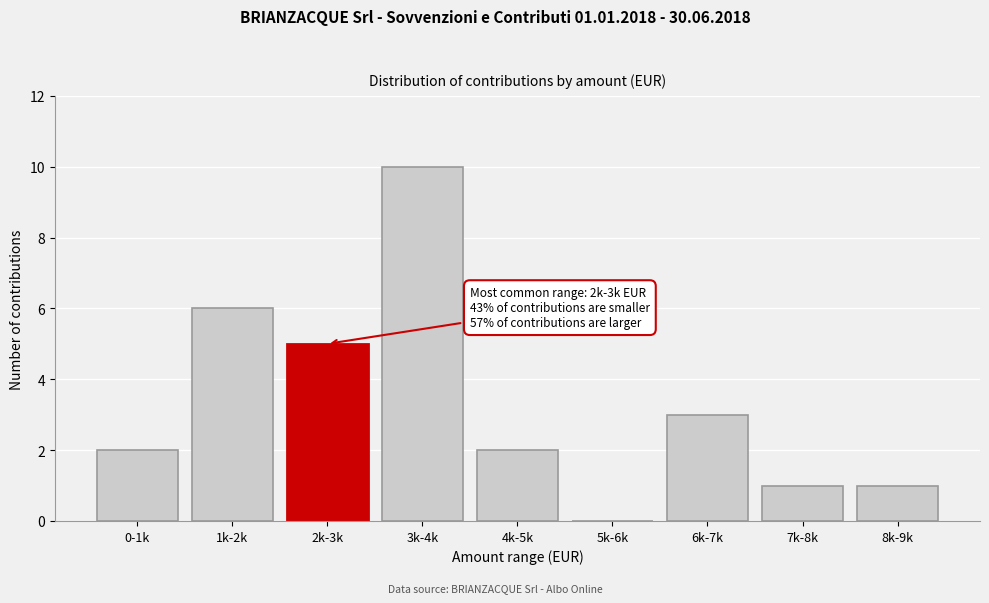

Reading left to right, what are all the values shown in this chart?

0-1k=2	1k-2k=6	2k-3k=5	3k-4k=10	4k-5k=2	5k-6k=0	6k-7k=3	7k-8k=1	8k-9k=1